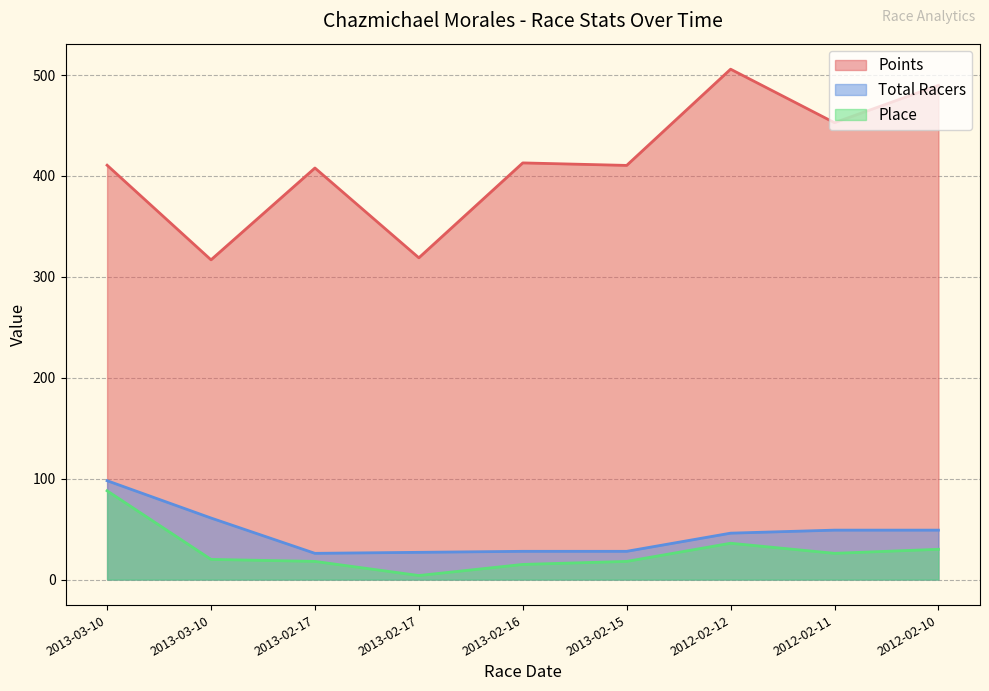

How many interior local peaks does the Place series have?

1